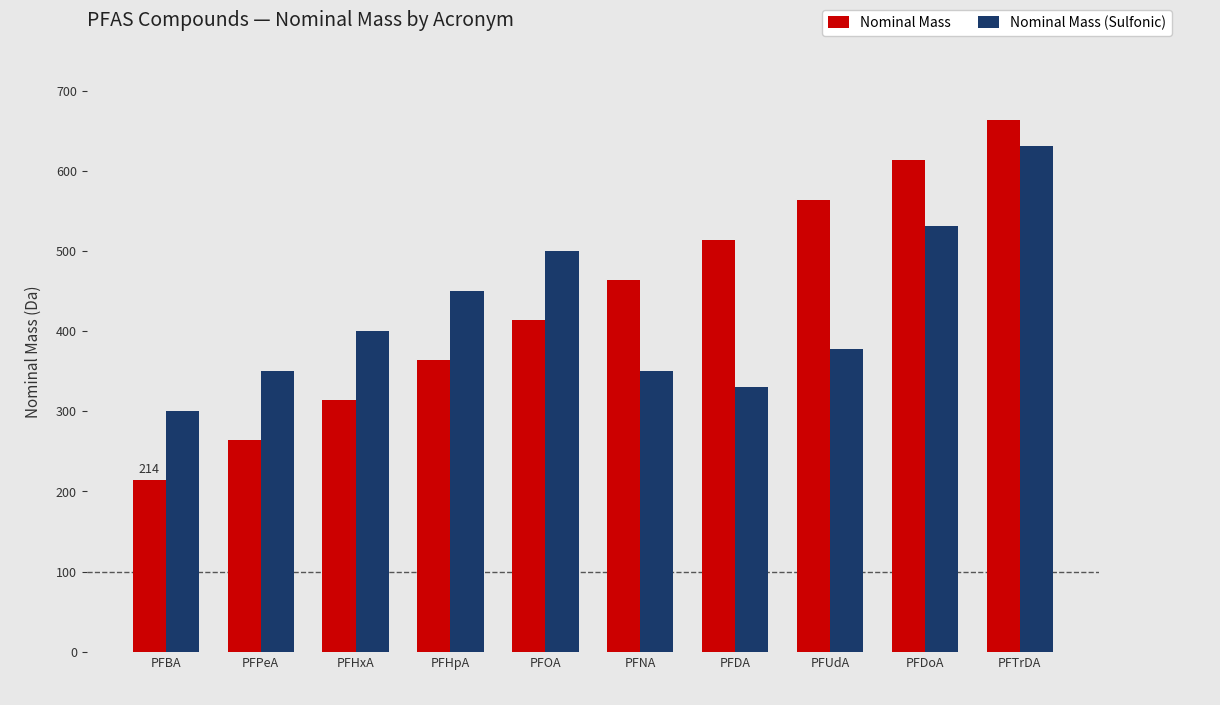

Rank the series at PFNA from highest to lowest value.

Nominal Mass, Nominal Mass (Sulfonic)